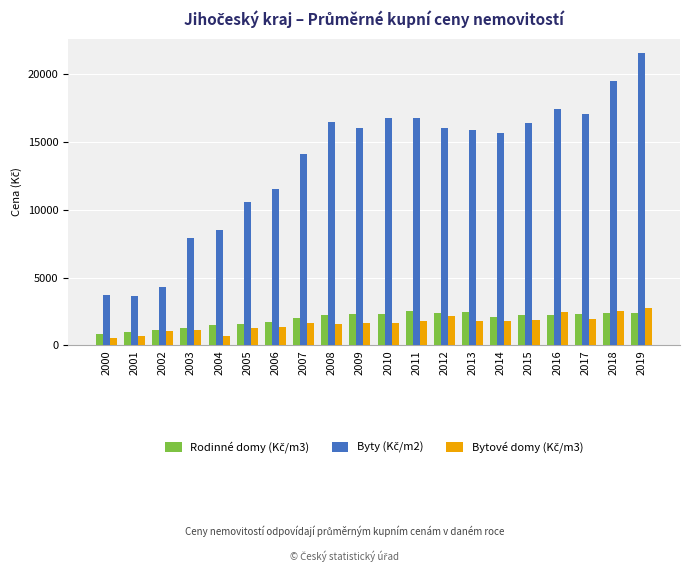

What is the smallest value displayed?

580